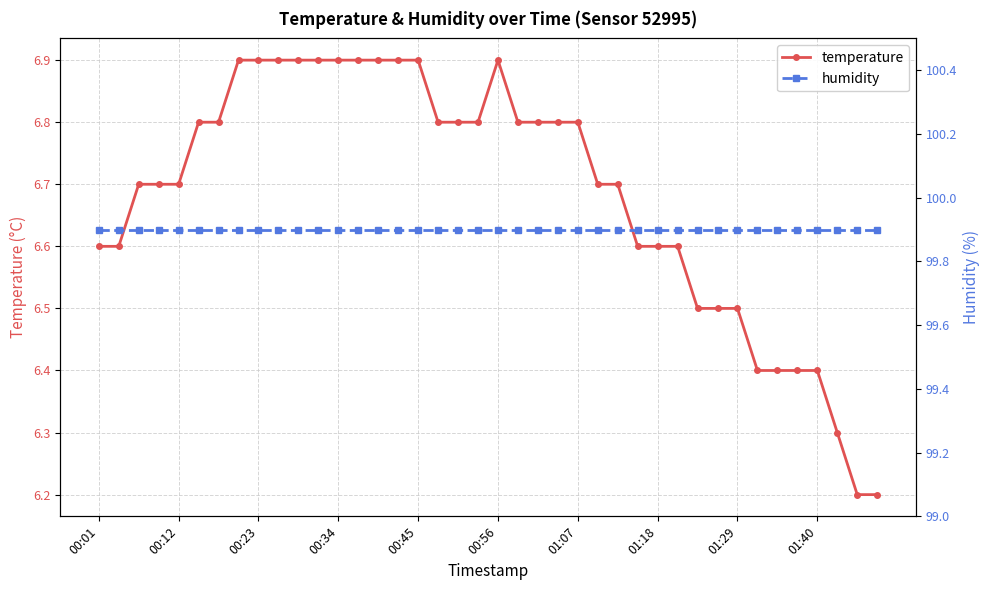

Reading left to right, transcribe all the data shown in this chart.

temperature: 6.6	6.6	6.7	6.7	6.7	6.8	6.8	6.9	6.9	6.9	6.9	6.9	6.9	6.9	6.9	6.9	6.9	6.8	6.8	6.8	6.9	6.8	6.8	6.8	6.8	6.7	6.7	6.6	6.6	6.6	6.5	6.5	6.5	6.4	6.4	6.4	6.4	6.3	6.2	6.2
humidity: 99.9	99.9	99.9	99.9	99.9	99.9	99.9	99.9	99.9	99.9	99.9	99.9	99.9	99.9	99.9	99.9	99.9	99.9	99.9	99.9	99.9	99.9	99.9	99.9	99.9	99.9	99.9	99.9	99.9	99.9	99.9	99.9	99.9	99.9	99.9	99.9	99.9	99.9	99.9	99.9